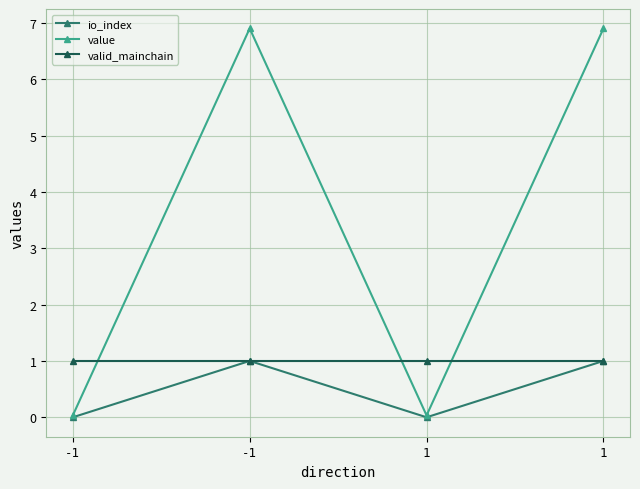

Is this an area chart (filled region under the line)?

No